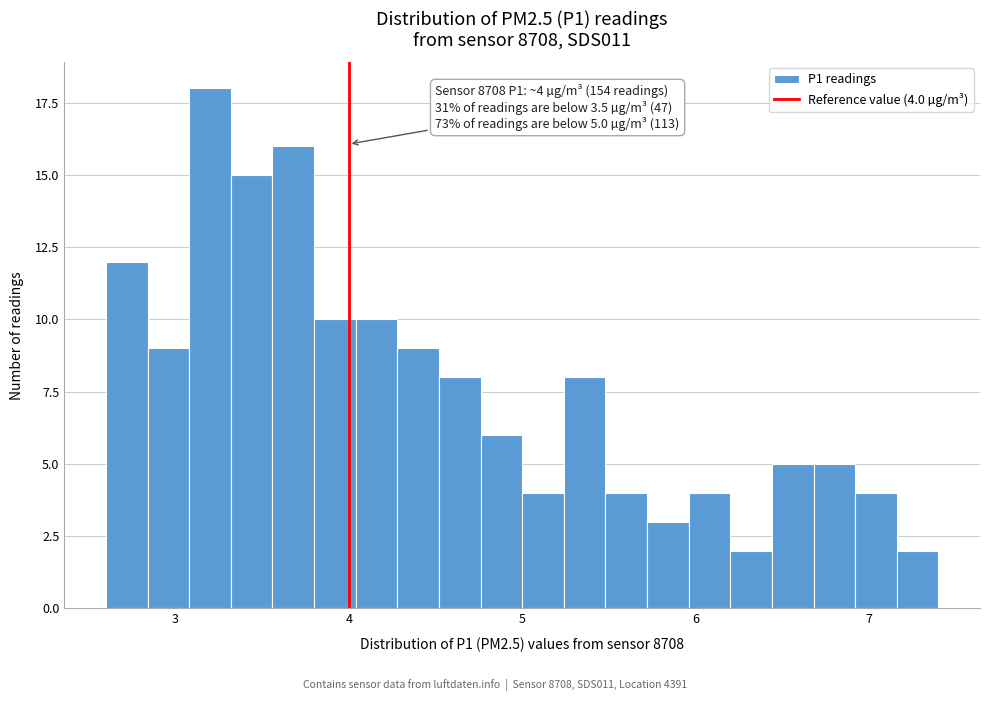

Read against the x-axis, roughly where is the centre of the tallest bar?

3.2